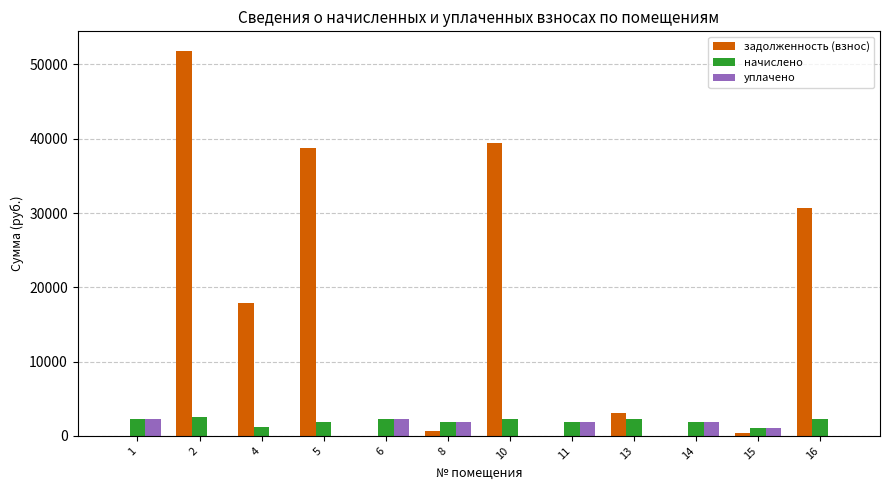

How many groups of bars are there?

12